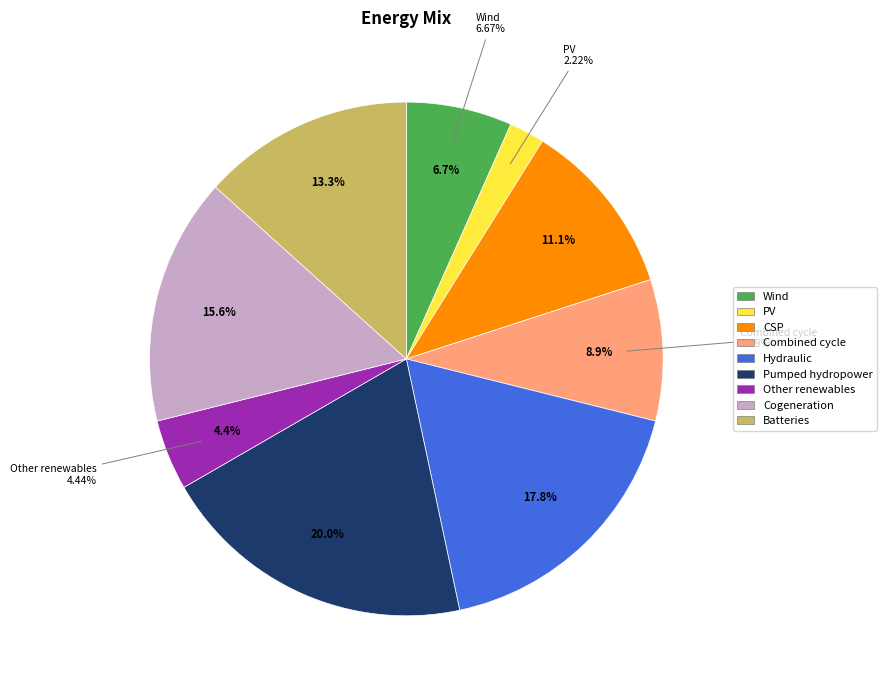

True or false: 3 accounts for 1% of the total.

False